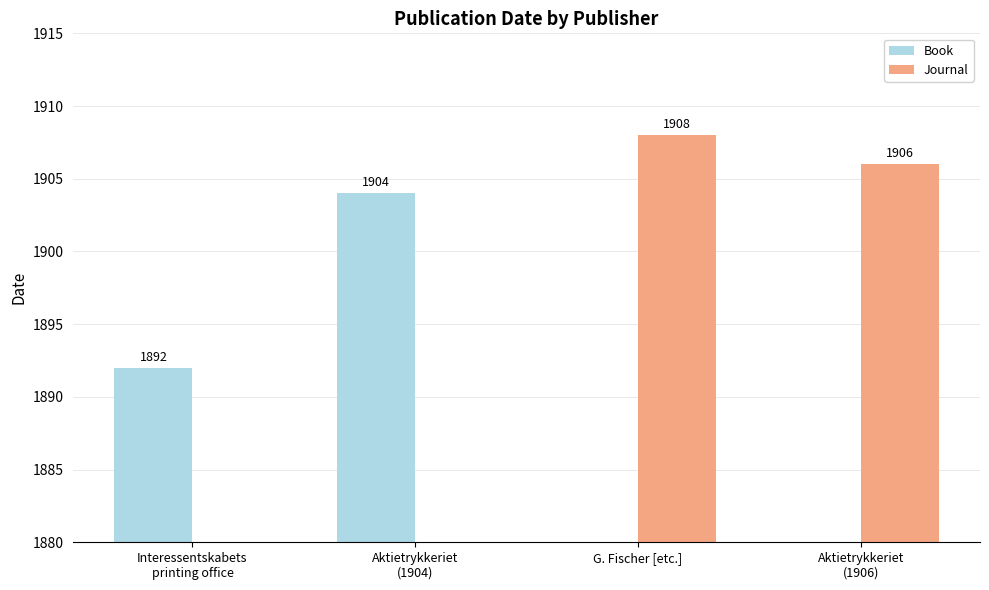

Reading right to left, what are all the values shown in this chart?

Book: Aktietrykkeriet
(1906)=0	G. Fischer [etc.]=0	Aktietrykkeriet
(1904)=1904	Interessentskabets
printing office=1892
Journal: Aktietrykkeriet
(1906)=1906	G. Fischer [etc.]=1908	Aktietrykkeriet
(1904)=0	Interessentskabets
printing office=0